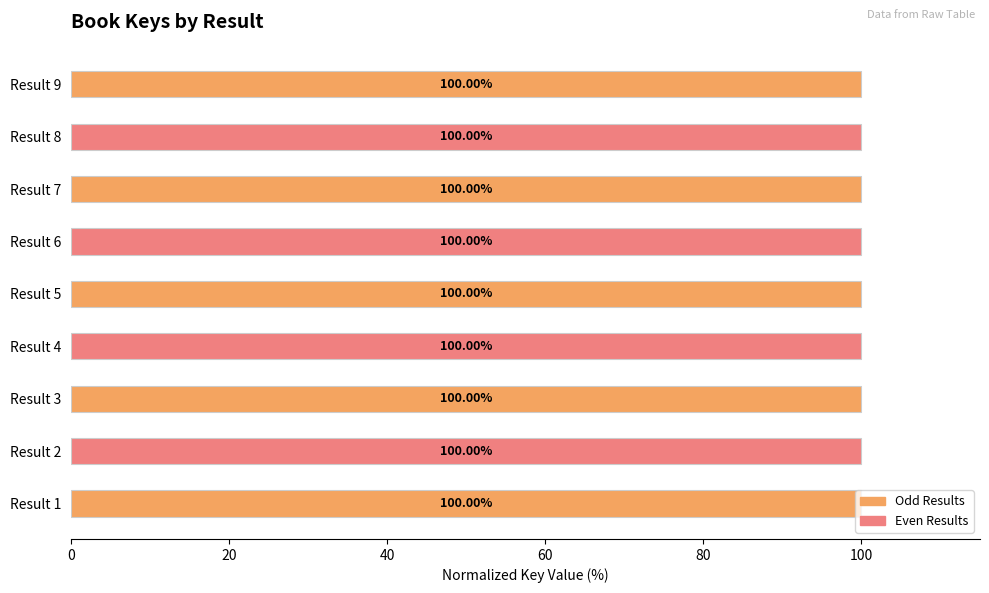

What is the ratio of the value at Result 4 to the value at Result 5?

1.0